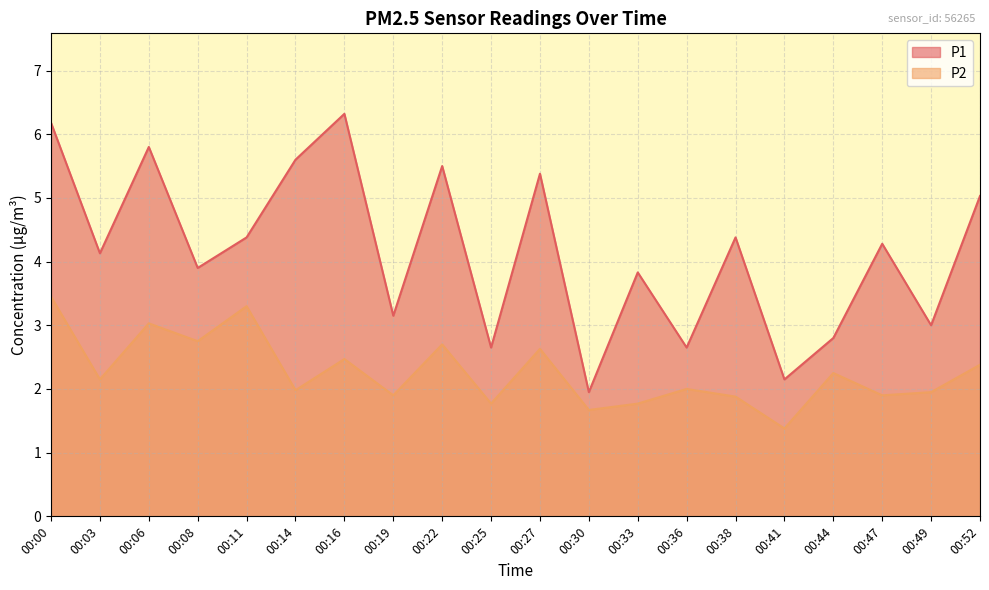

Count the number of data series in this chart.

2